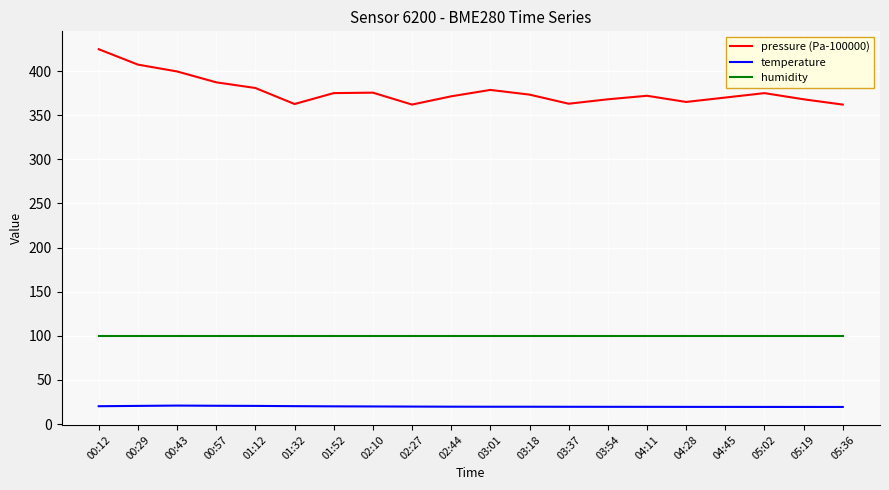

The value of humidity at 01:32 is 47.6. True or false?

False